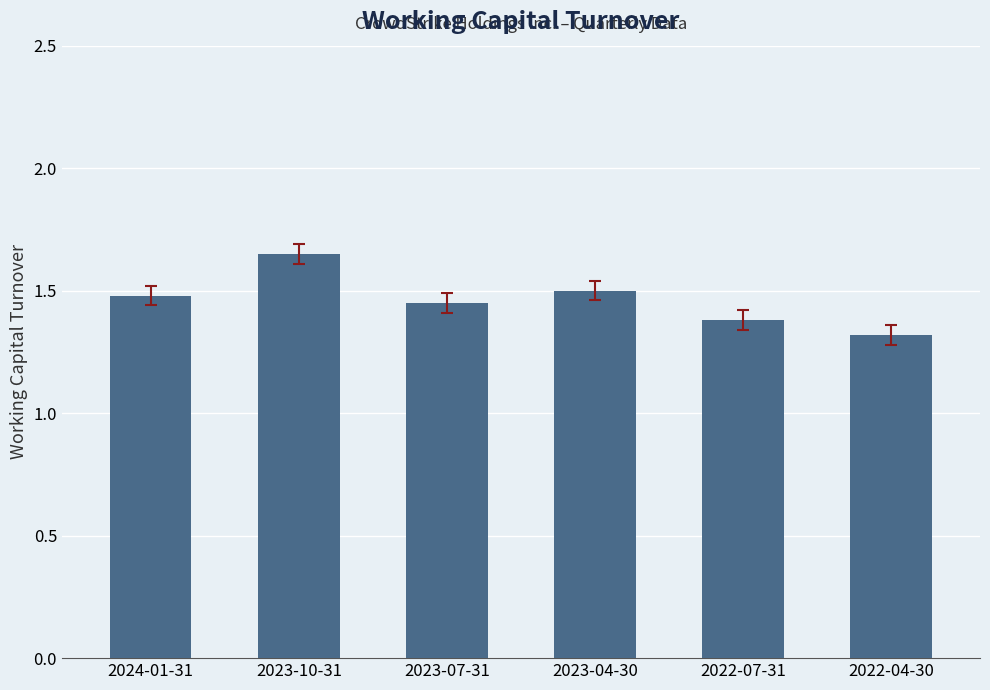

Count the number of data series in this chart.

1